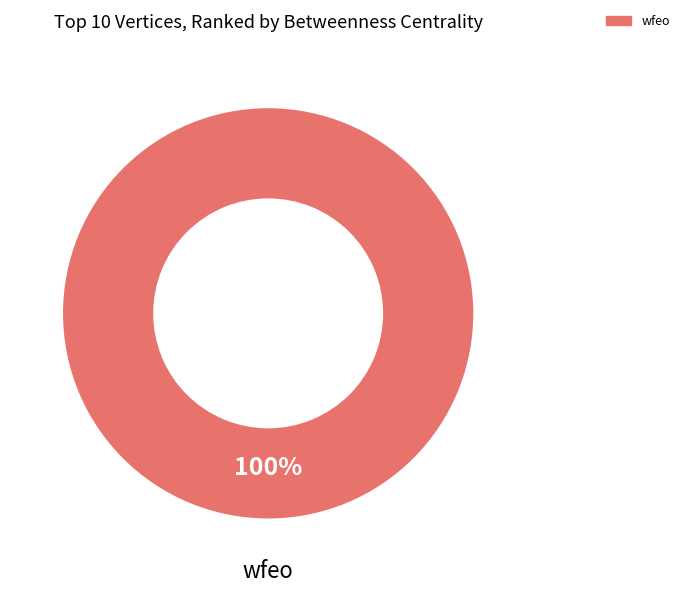

True or false: wfeo accounts for 94% of the total.

False